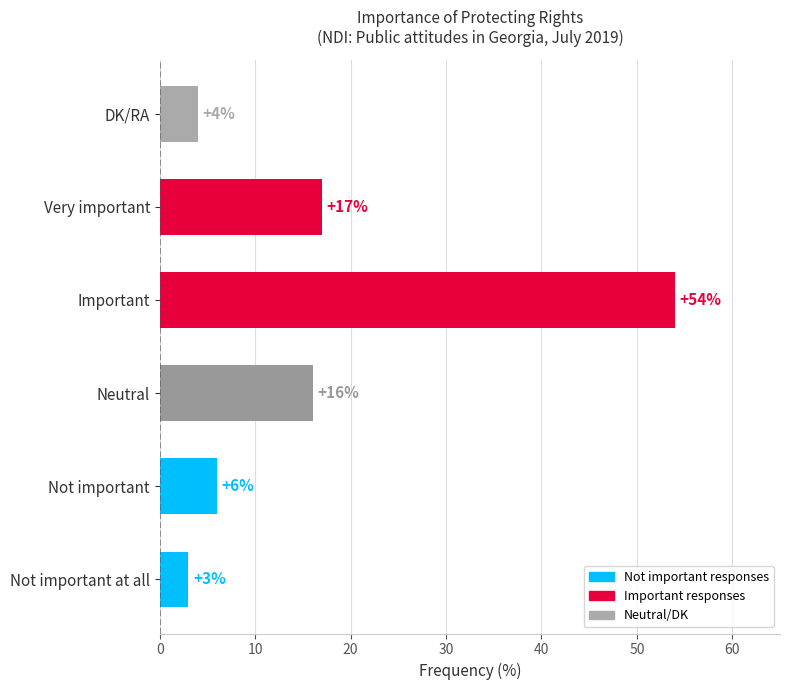

Where is the data nearest to the value 28?

Very important